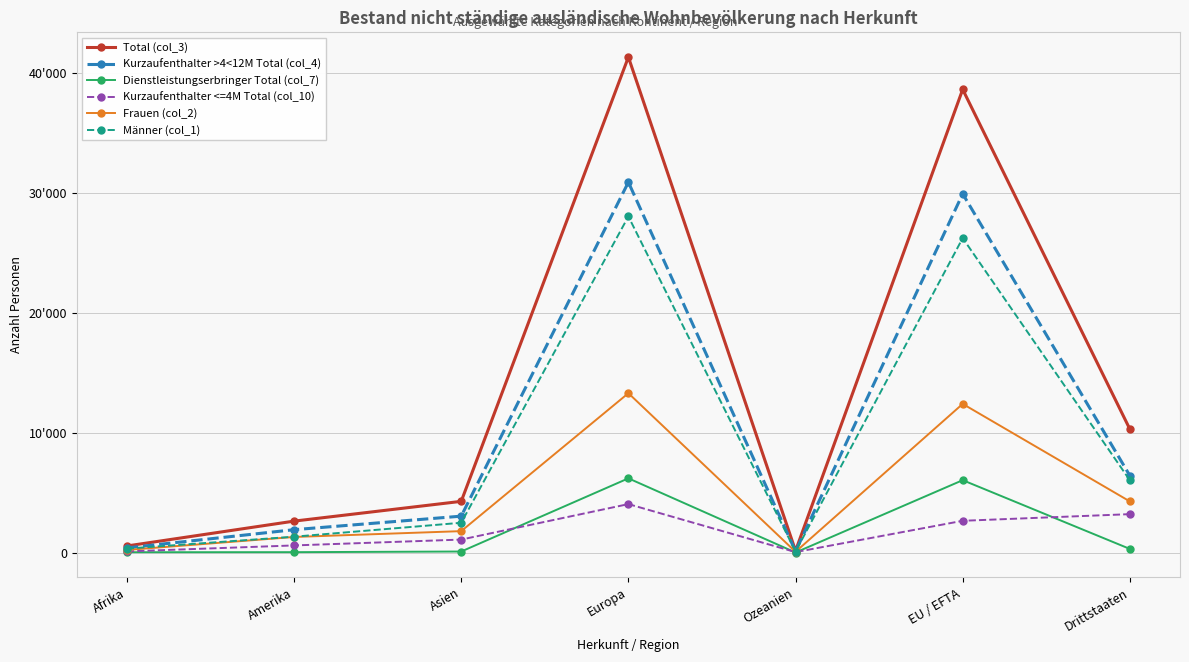

At how many categories does at least one series exceed 23532?

2